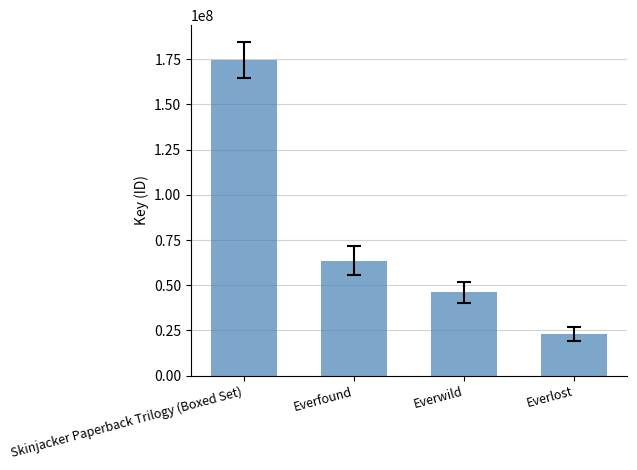

Rank the categories by value from highest to lowest.

Skinjacker Paperback Trilogy (Boxed Set), Everfound, Everwild, Everlost